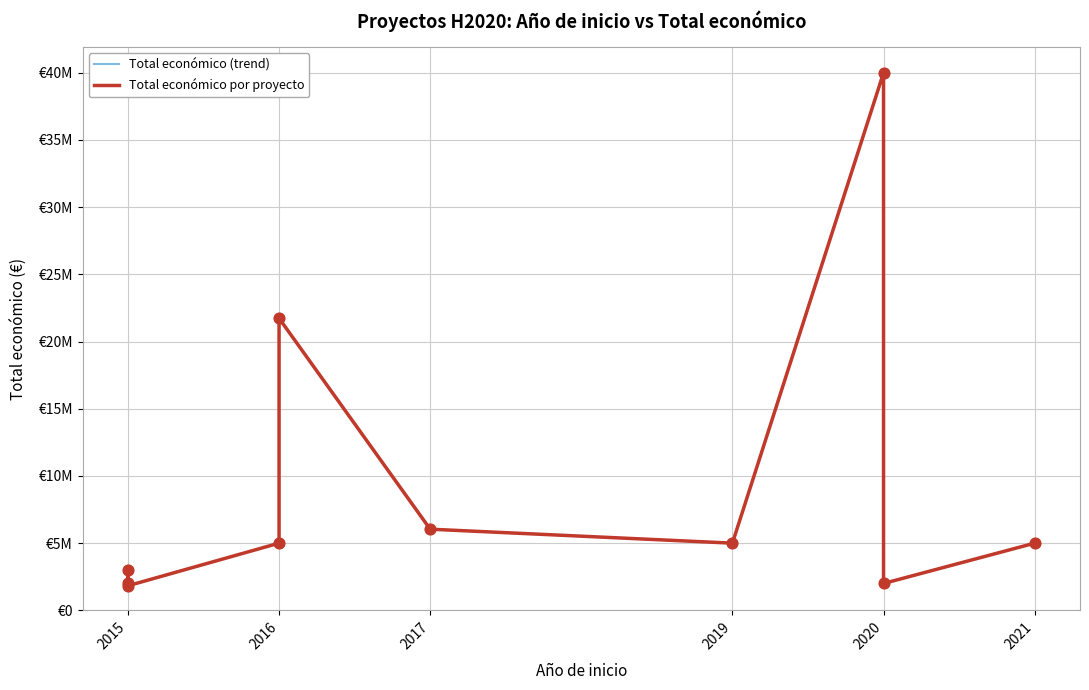

Is the value of Total económico (trend) at 2017 greater than the value of Total económico por proyecto at 2020?

No